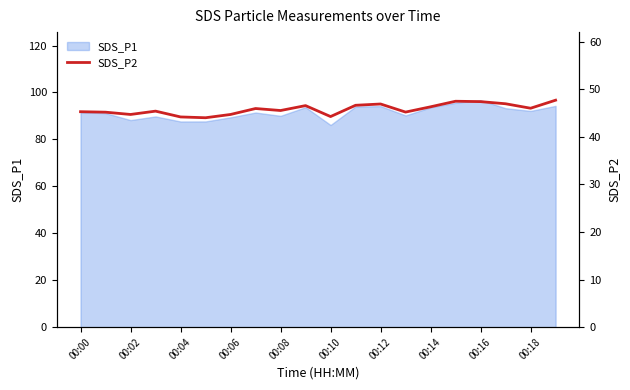

Is it true that SDS_P1 equals 60.0 at 00:18?

False